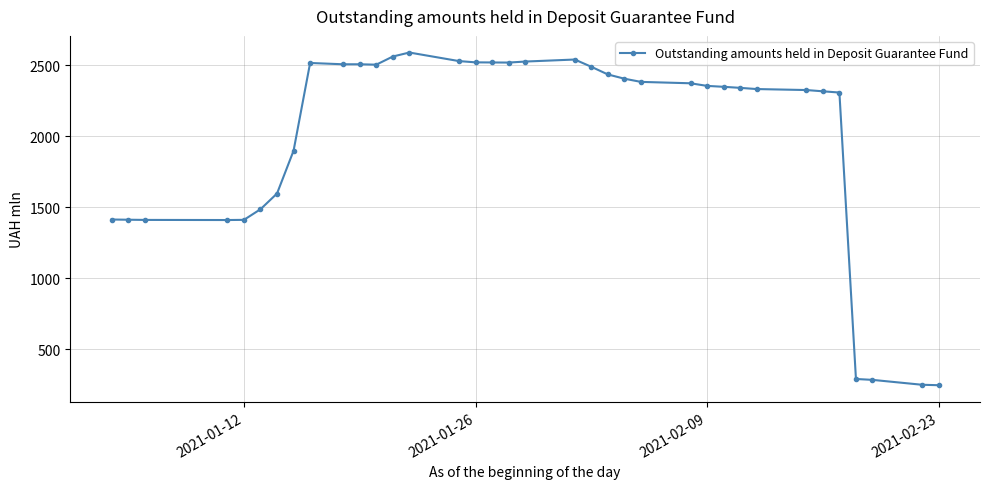

What is the average value?

1996.8